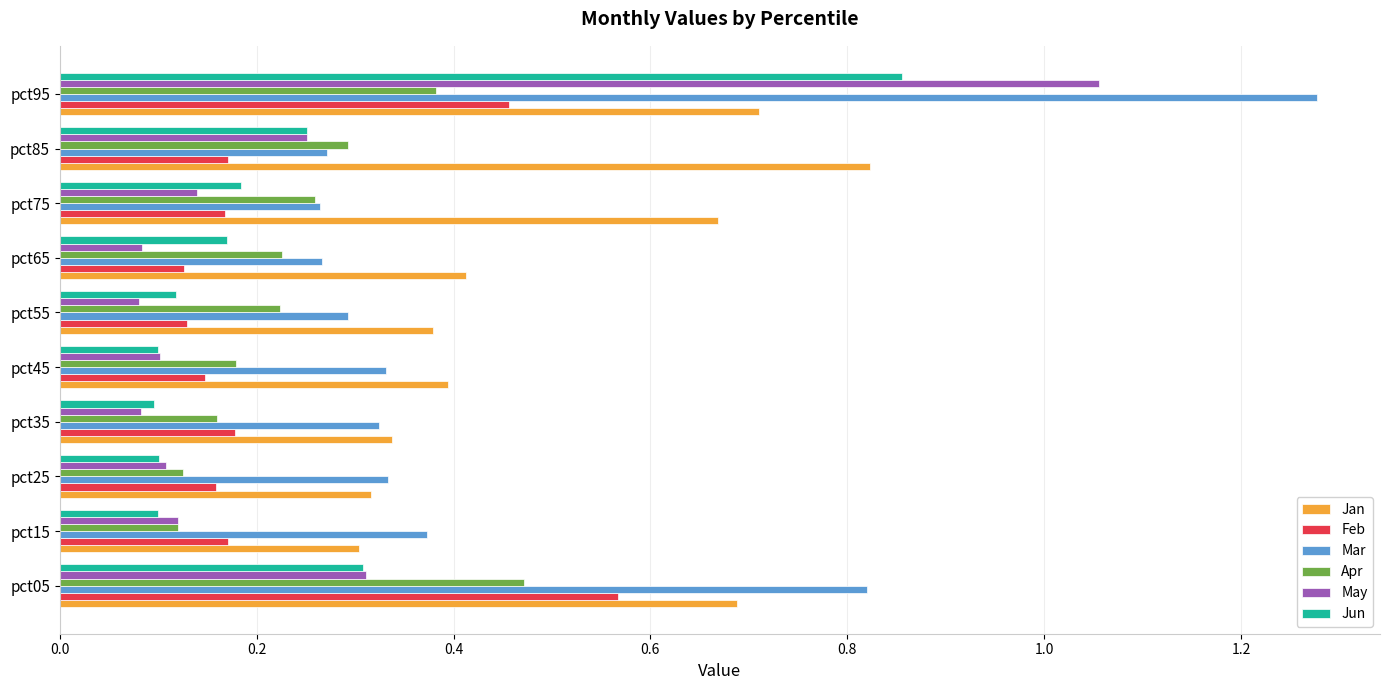

Which series has the largest total across all categories?

Jan